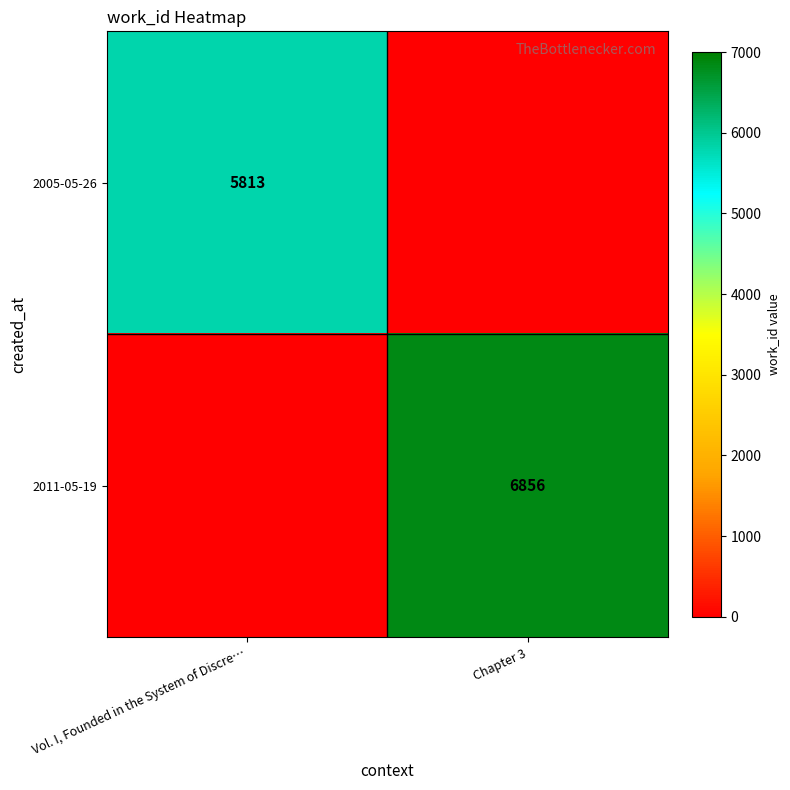

The 2005-05-26 series shows 5813 at Vol. I, Founded in the System of Discre…. True or false?

True